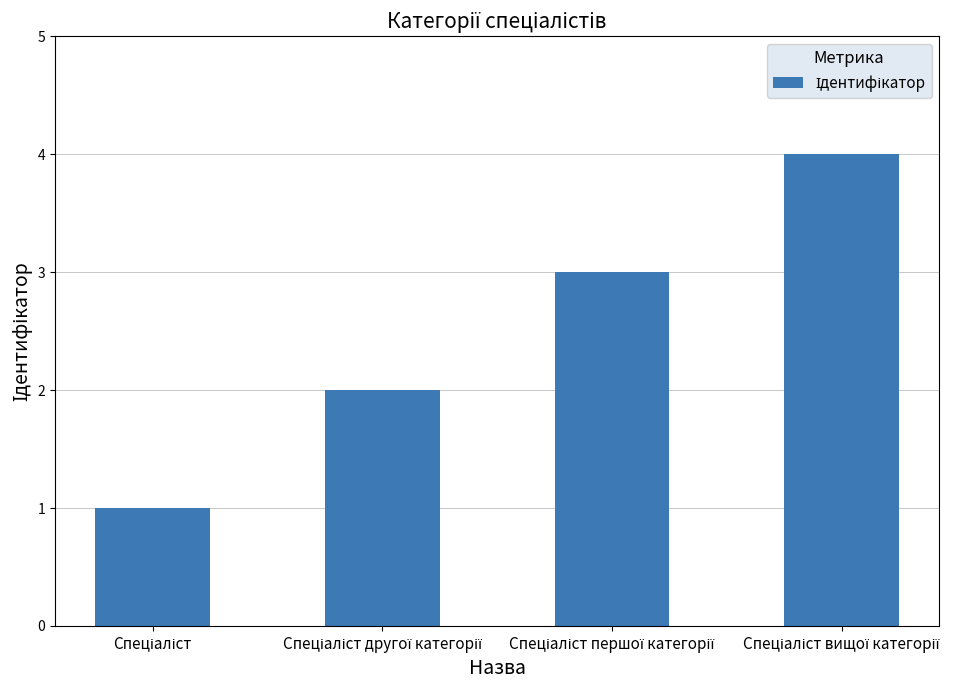

What is the difference between the maximum and minimum values?

3